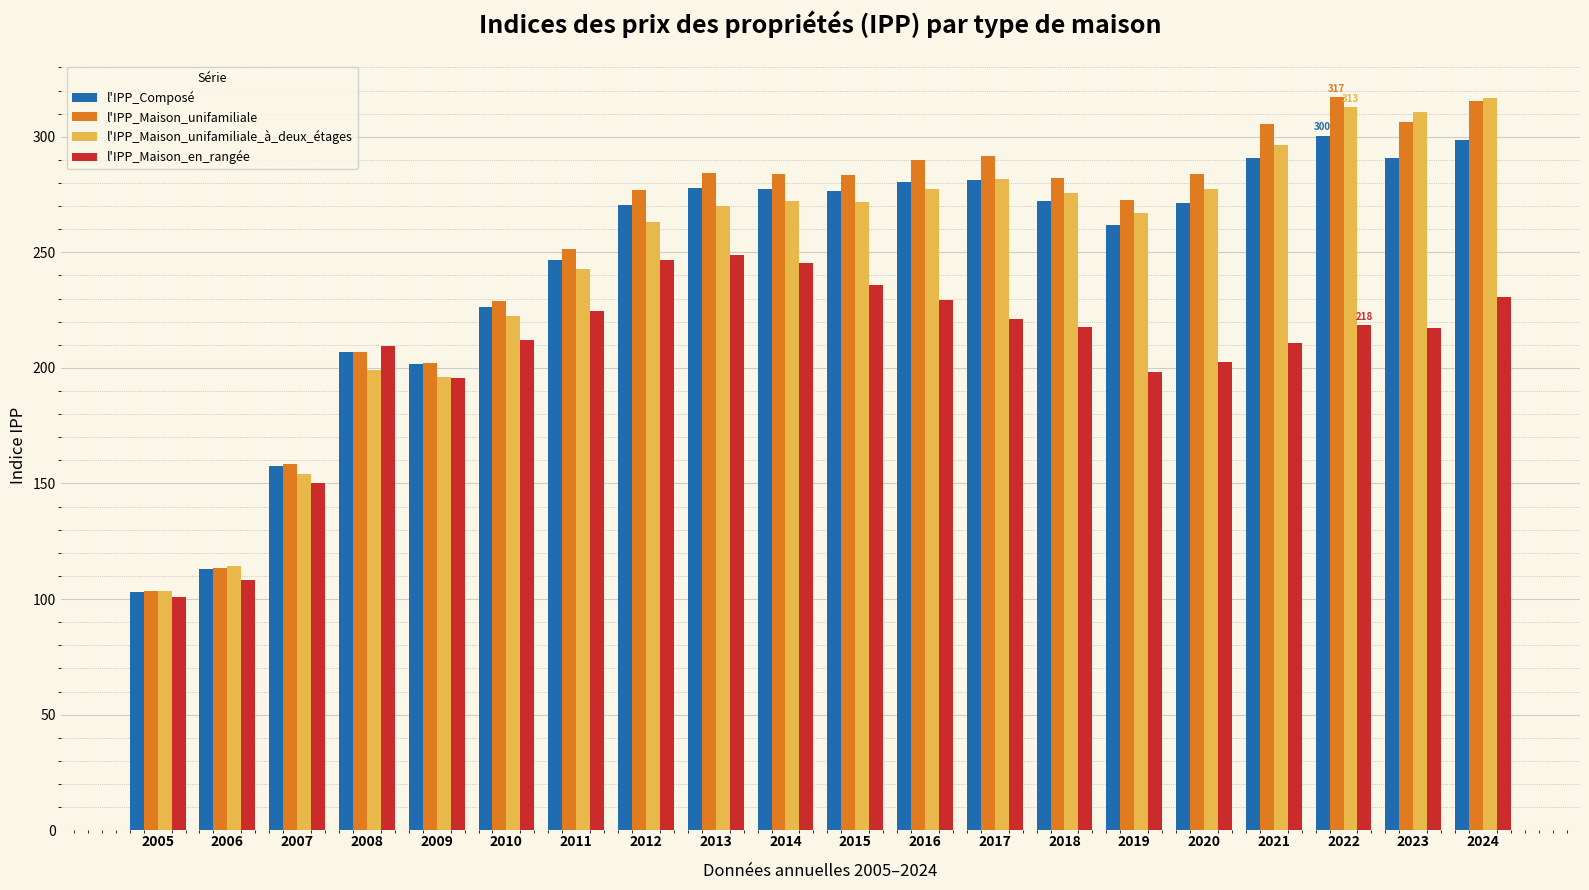

What is the greatest value displayed?

317.2